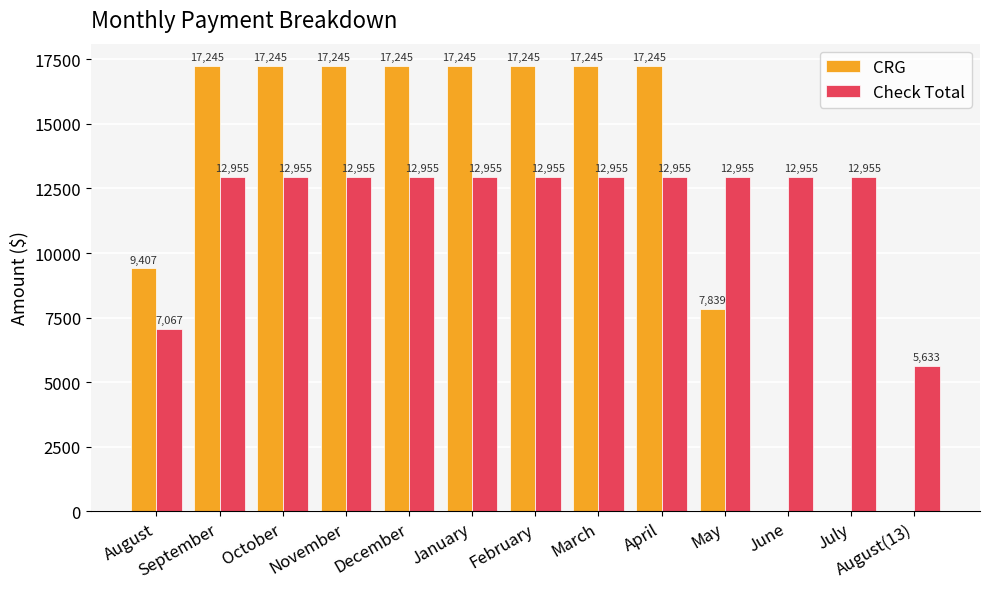

Where is CRG nearest to the value 8622?

May